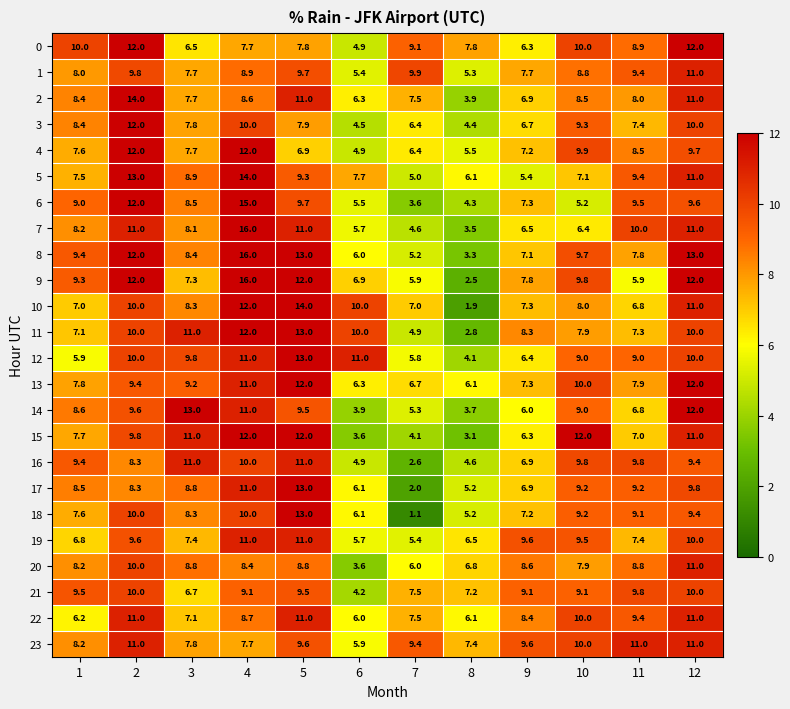

True or false: 21 has a value of 3.9 at 9.

False